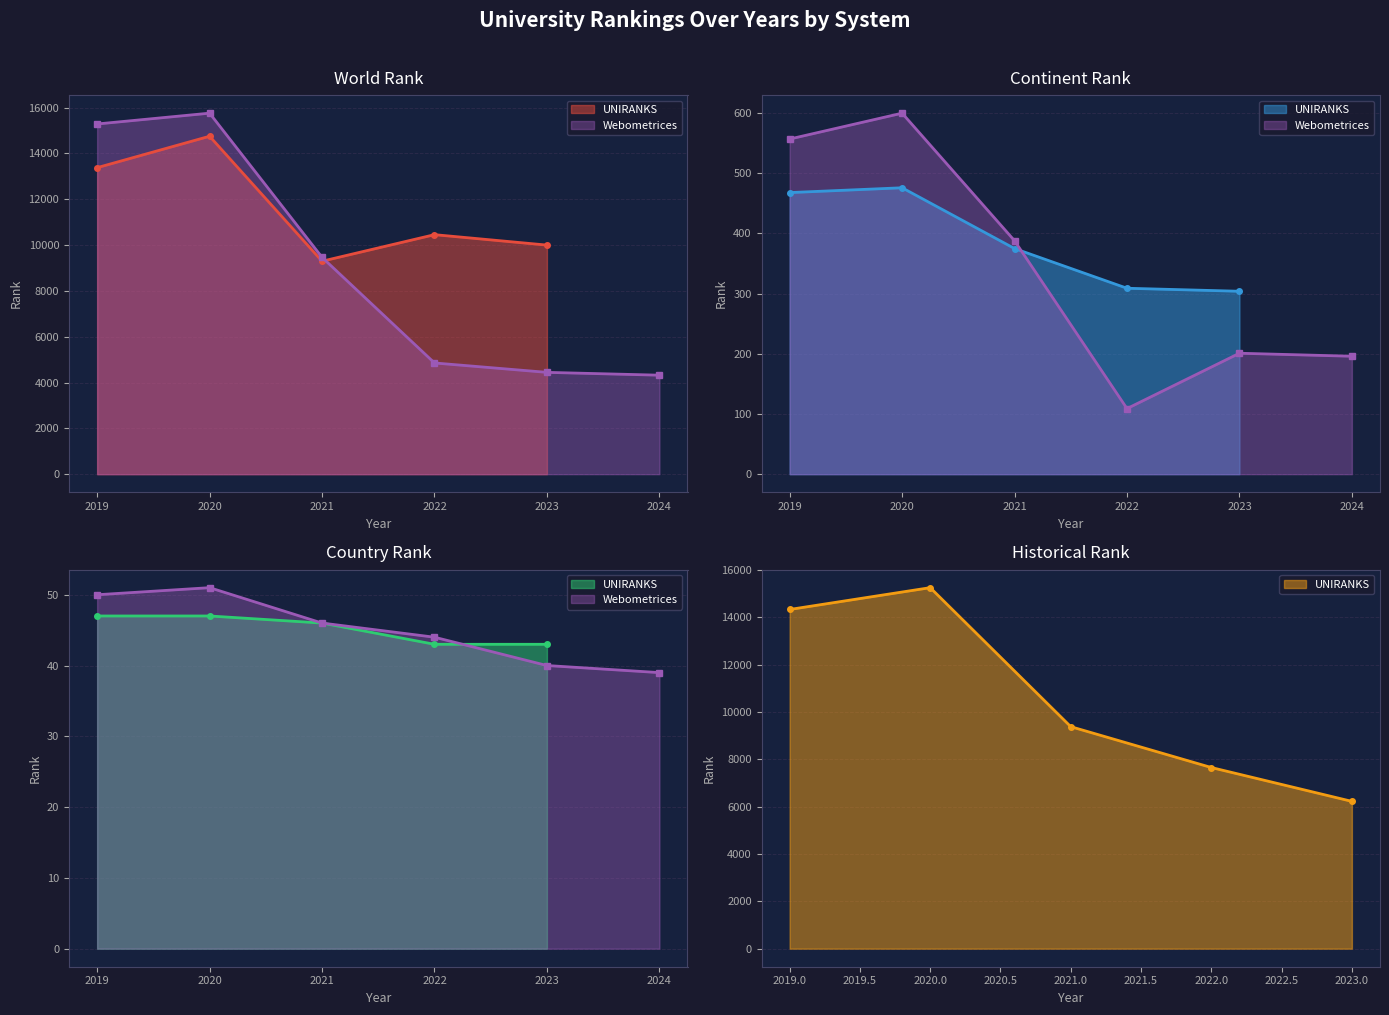

The value of continent rank at 2021 is 388.0. True or false?

True